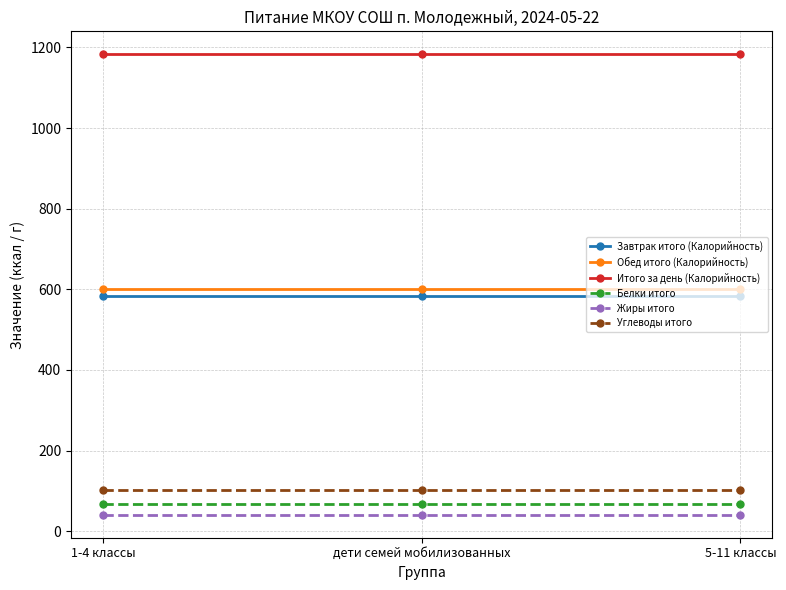

Is the value of Обед итого (Калорийность) at 5-11 классы greater than the value of Завтрак итого (Калорийность) at дети семей мобилизованных?

Yes